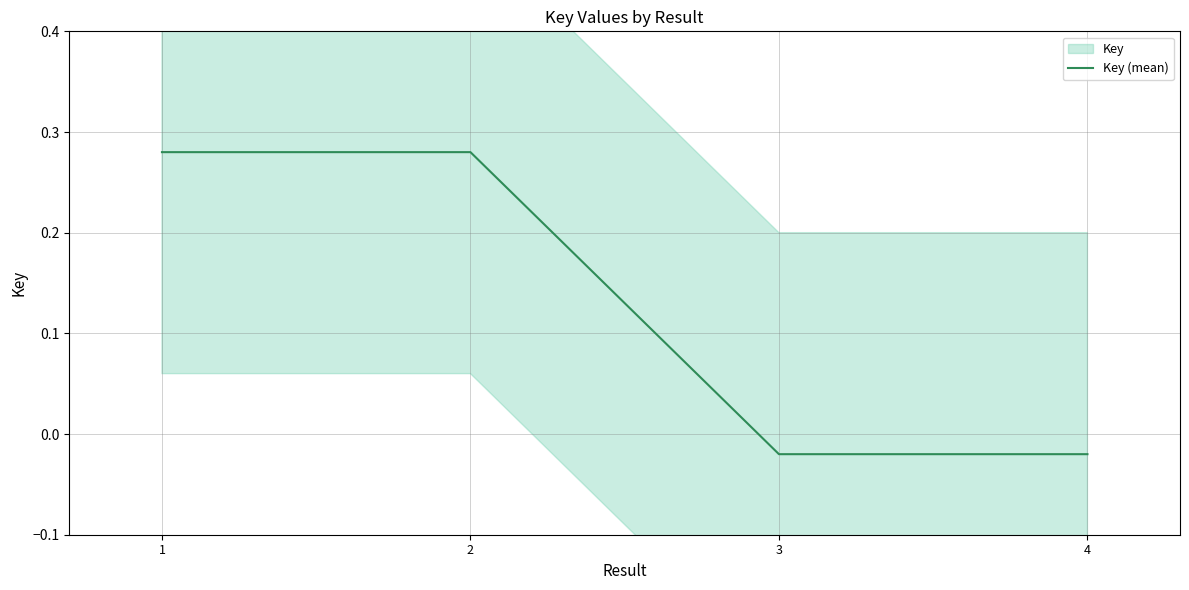

Reading left to right, transcribe all the data shown in this chart.

1=0.3	2=0.3	3=-0.0	4=-0.0